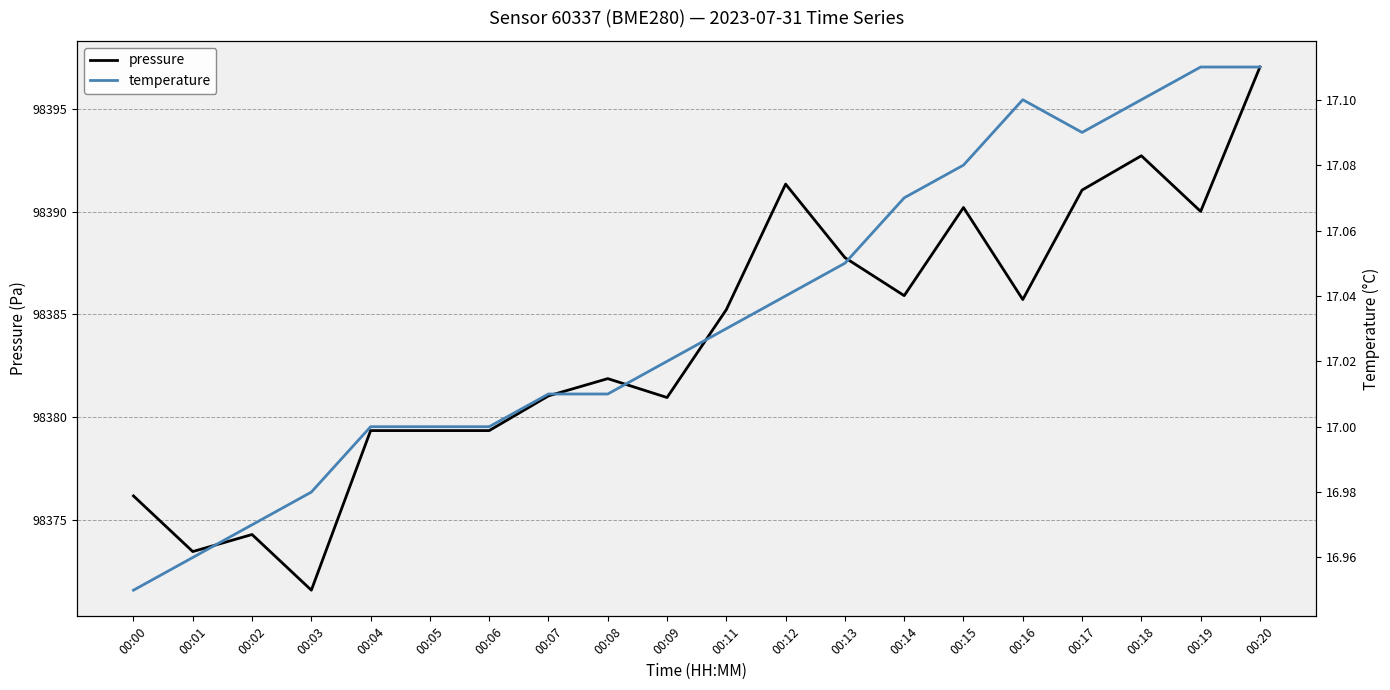

Reading left to right, extract all data points from this chart.

pressure: 98376.2	98373.4	98374.3	98371.6	98379.3	98379.3	98379.3	98381.0	98381.9	98380.9	98385.2	98391.3	98387.8	98385.9	98390.2	98385.7	98391.1	98392.7	98390.0	98397.0
temperature: 16.9	17.0	17.0	17.0	17.0	17.0	17.0	17.0	17.0	17.0	17.0	17.0	17.1	17.1	17.1	17.1	17.1	17.1	17.1	17.1